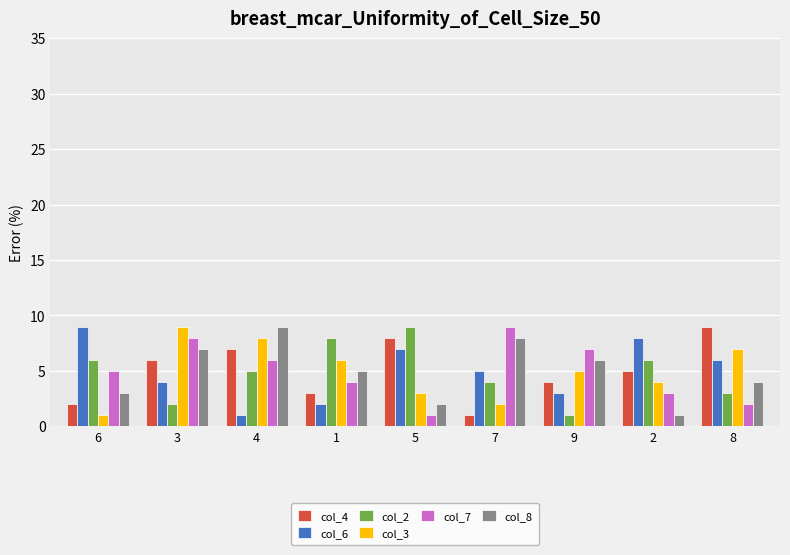

The value of col_7 at 9 is 2. True or false?

False